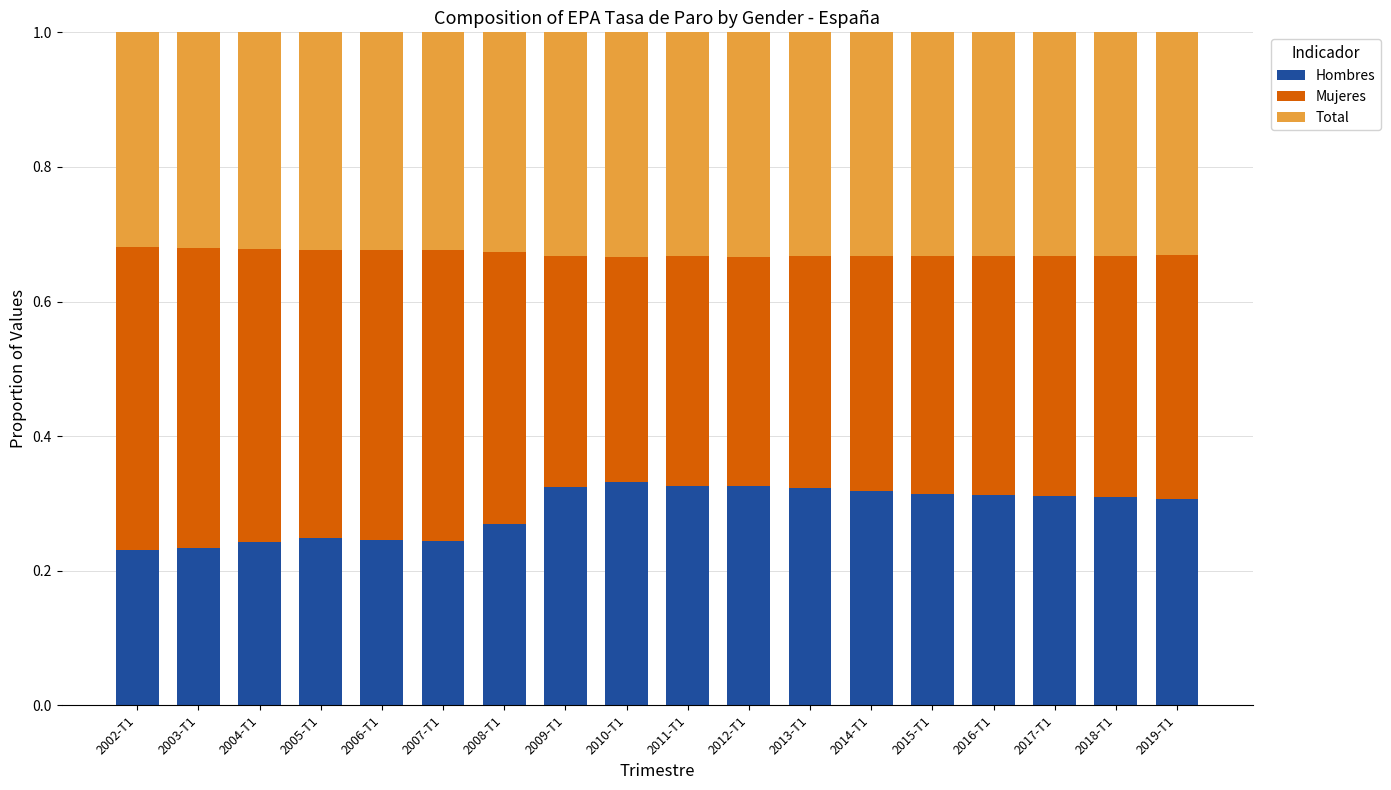

How many bars are there in total?

18